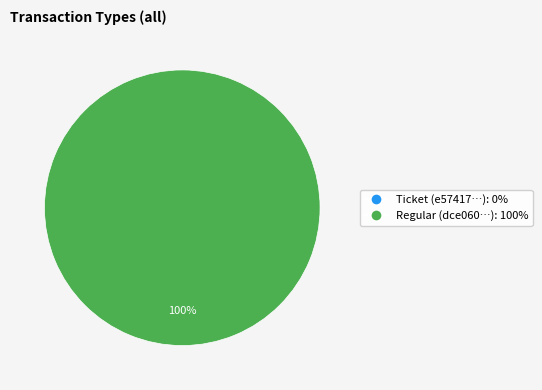

Is Regular the majority of the pie?

Yes